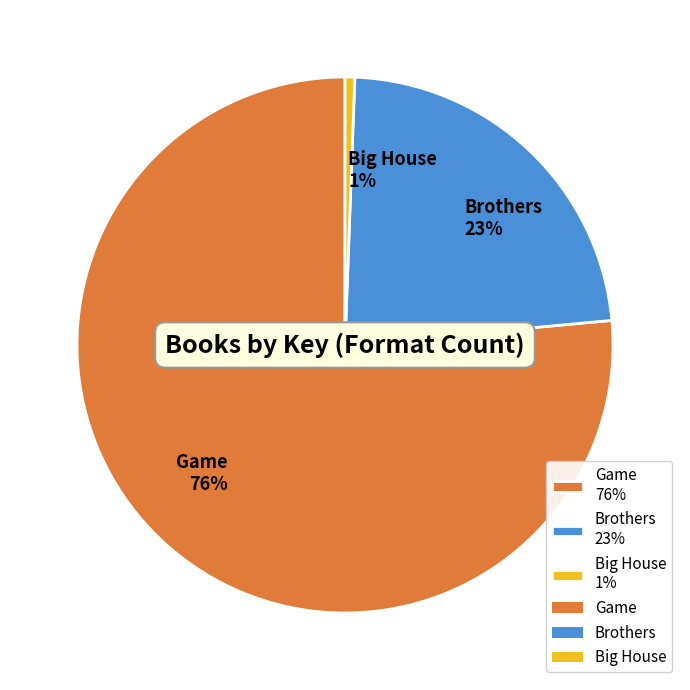

Rank the categories by value from highest to lowest.

Game, Brothers, Big House